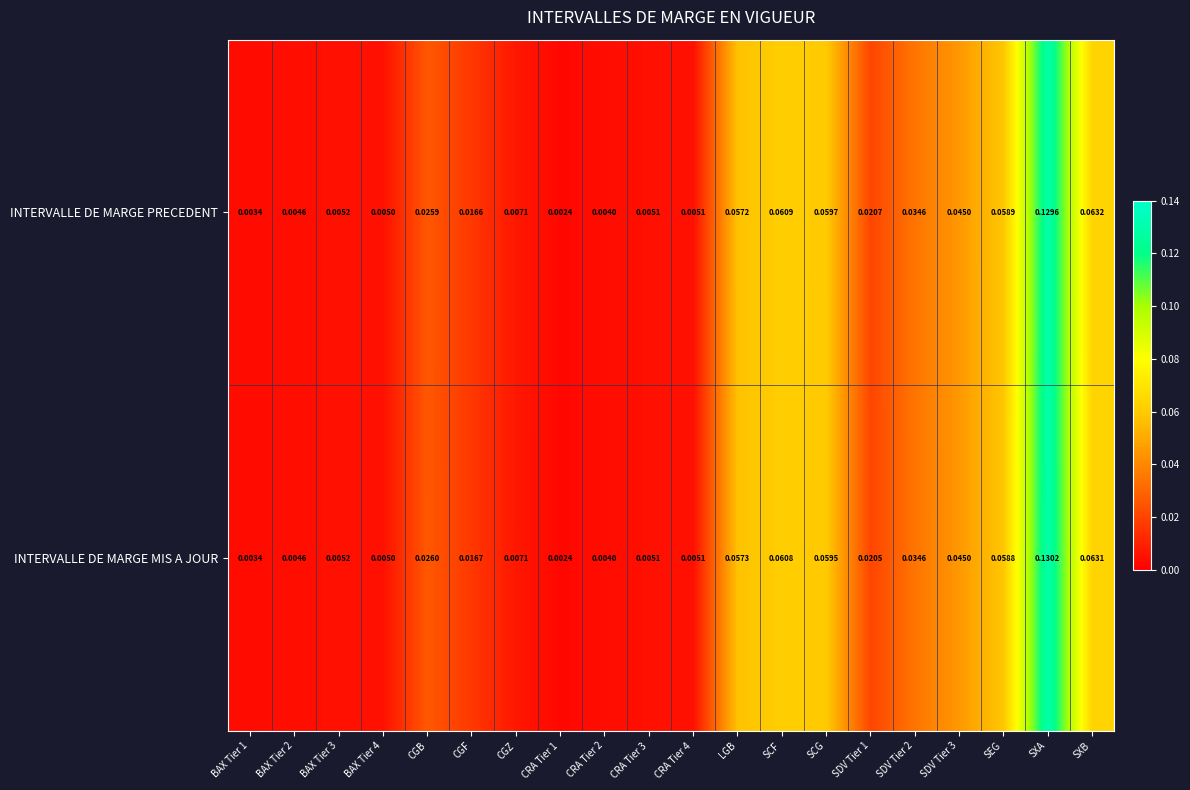

Which series has the widest spread of values?

INTERVALLE DE MARGE MIS A JOUR